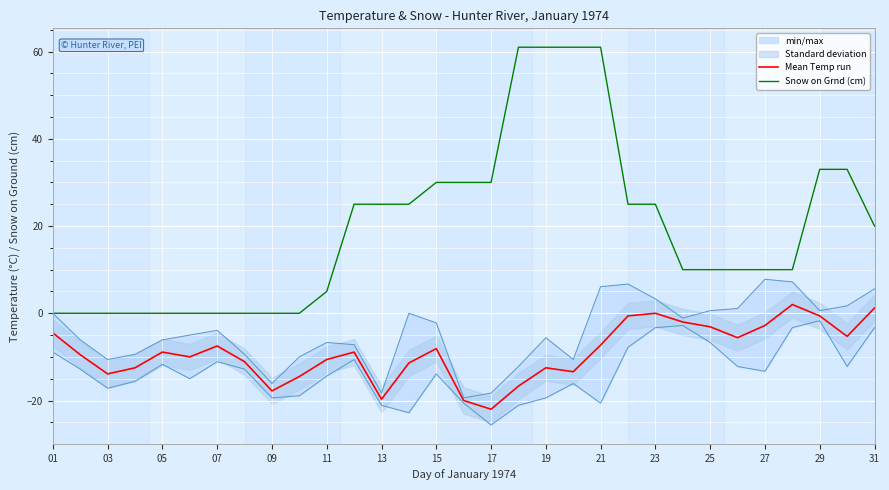

True or false: Mean Temp run and Snow on Grnd (cm) cross at least once.

False